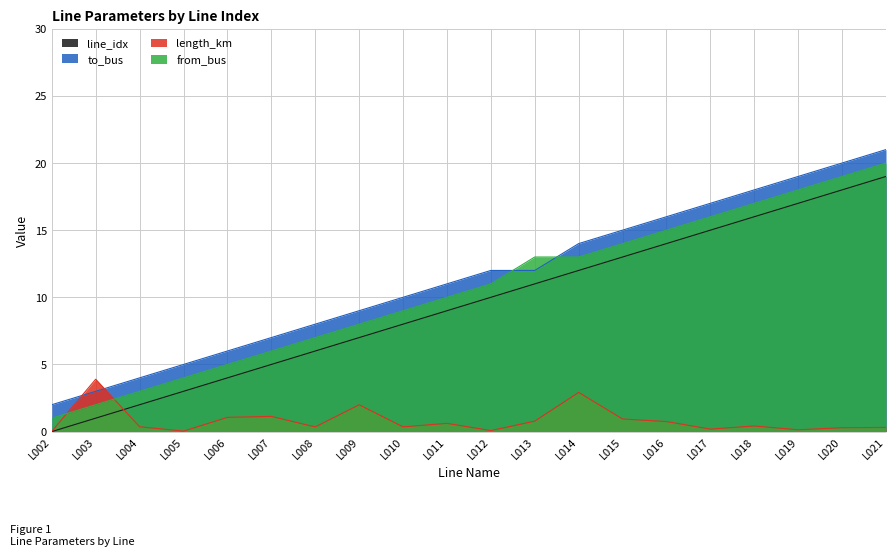

What is the lowest value of the to_bus series?

2.0